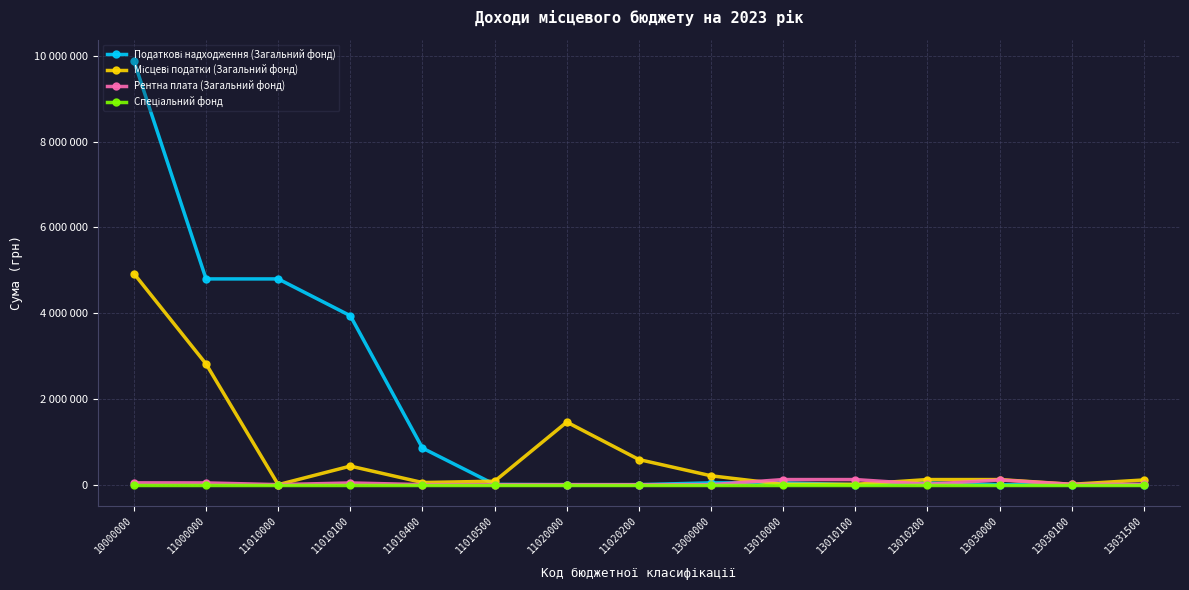

What value does the Рентна плата (Загальний фонд) series have at 11010100, to the nearest 100?

40000